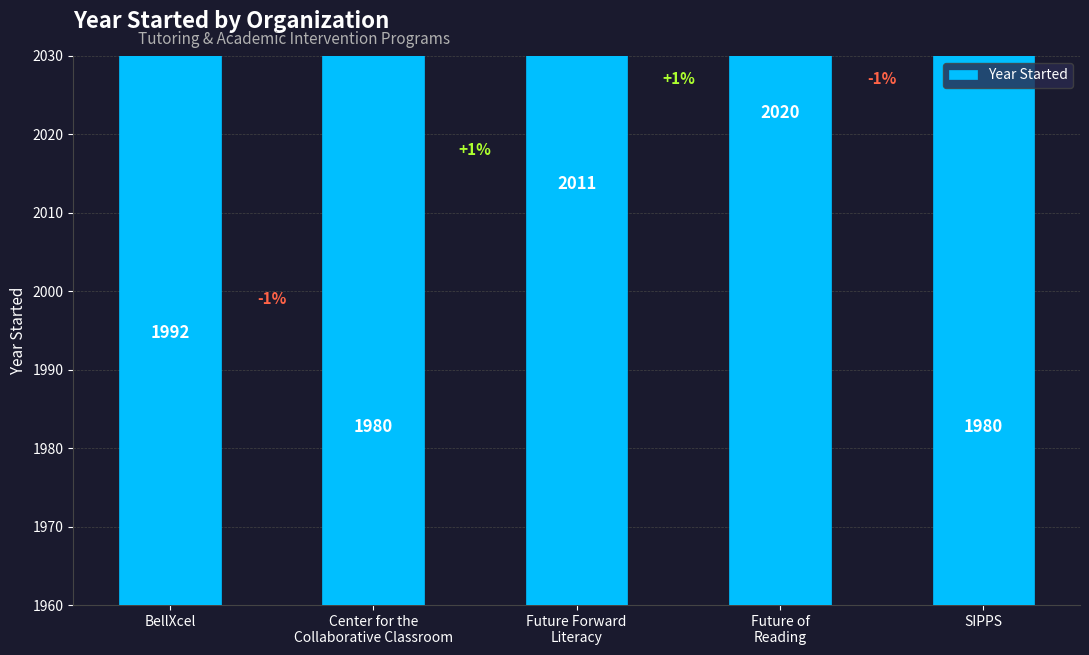

Count the number of data series in this chart.

1